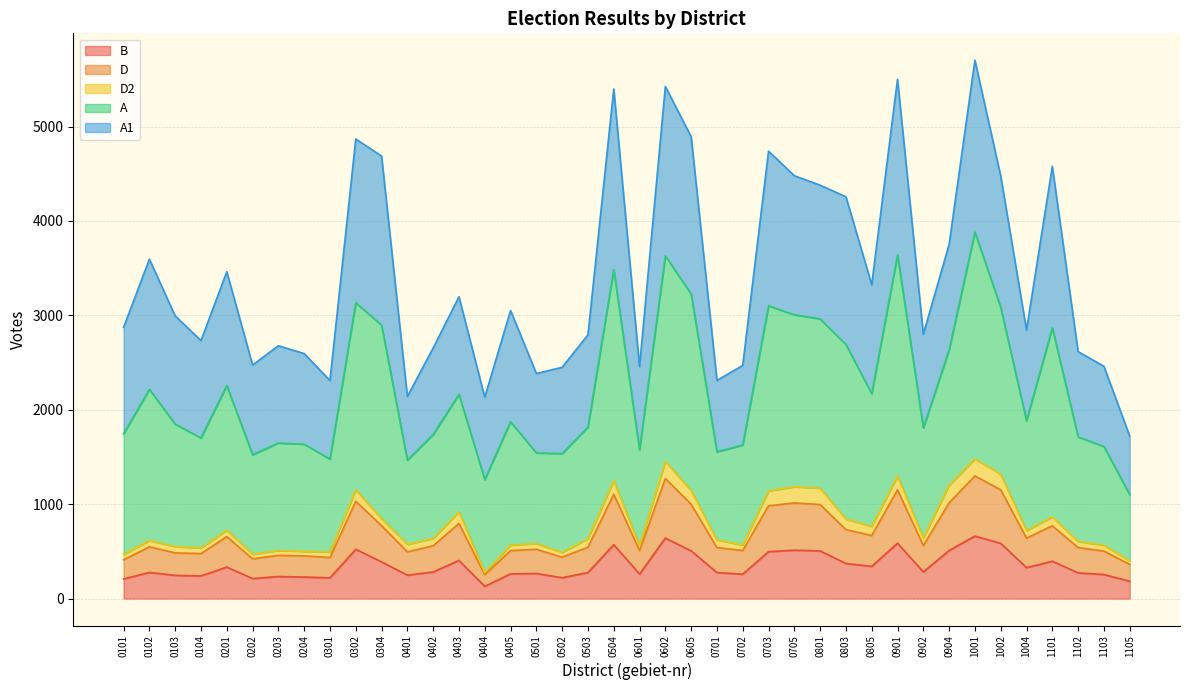

How many values in the D series exceed 559?

19